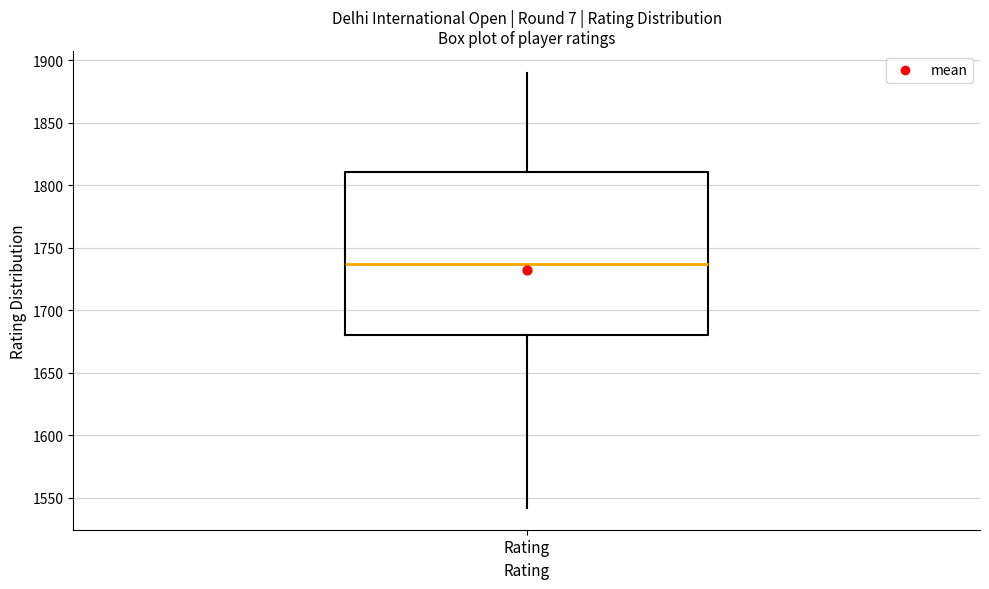

Read this box plot against the y-axis: the position of the median line, the range covered by the box, and the ends of both whiskers. The values are not printed on the chart, so give them approximately, as read against the axis.

median 1735, box 1680 to 1810, whiskers 1540 to 1890